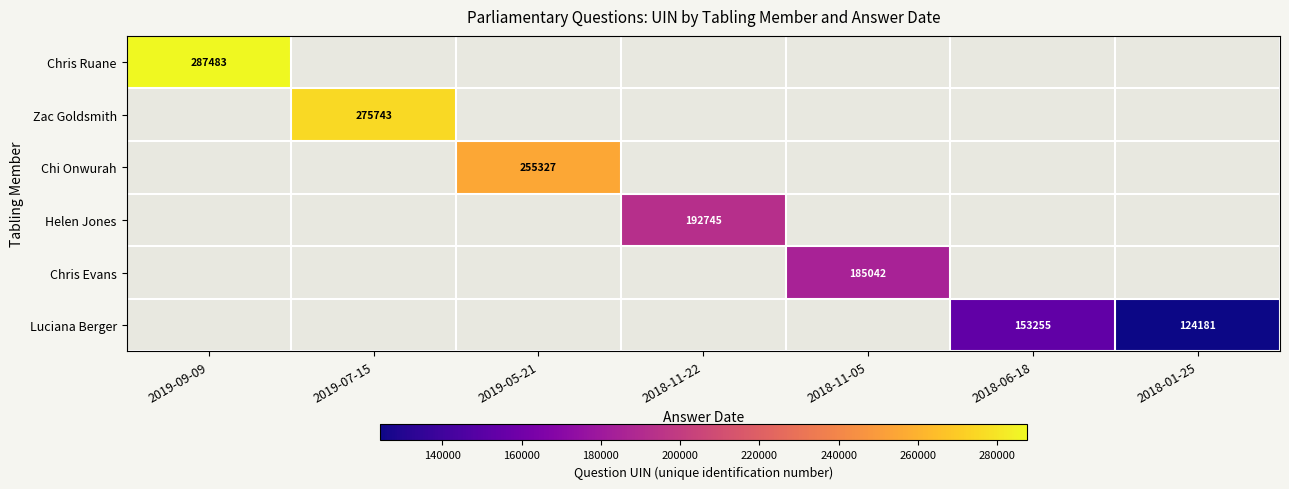

At how many categories does at least one series exceed 233578?

3